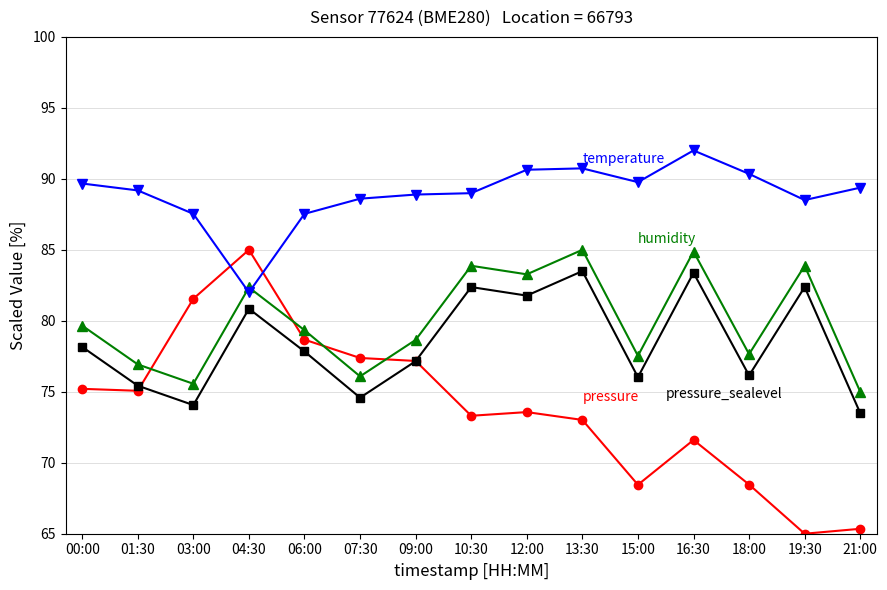

What is the maximum value shown in the chart?

92.0